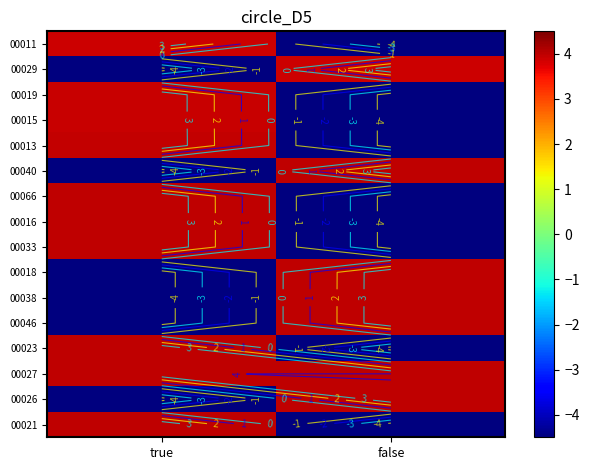

How many series are shown in this chart?

16